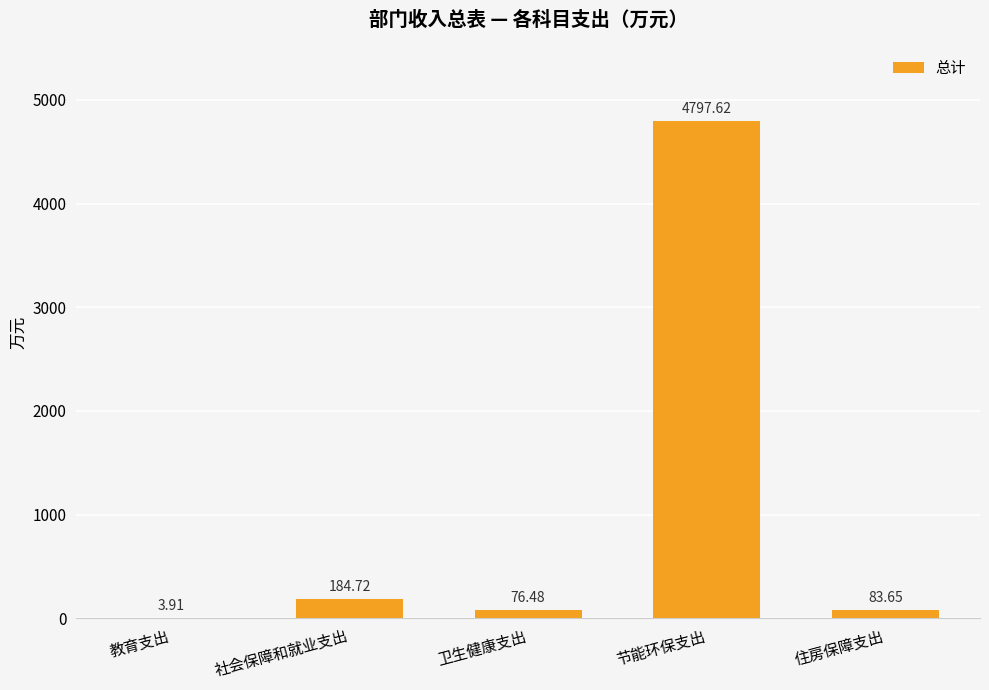

What is the sum of all values?

5146.4